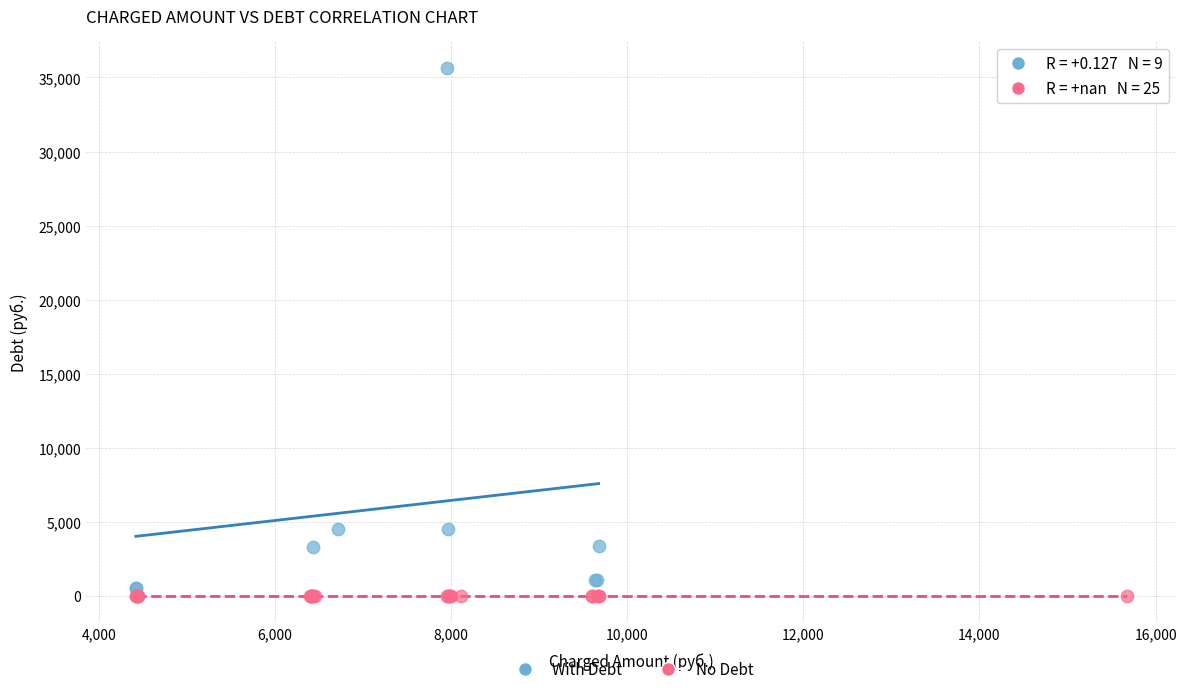

Which series contains the highest Y value?

With Debt